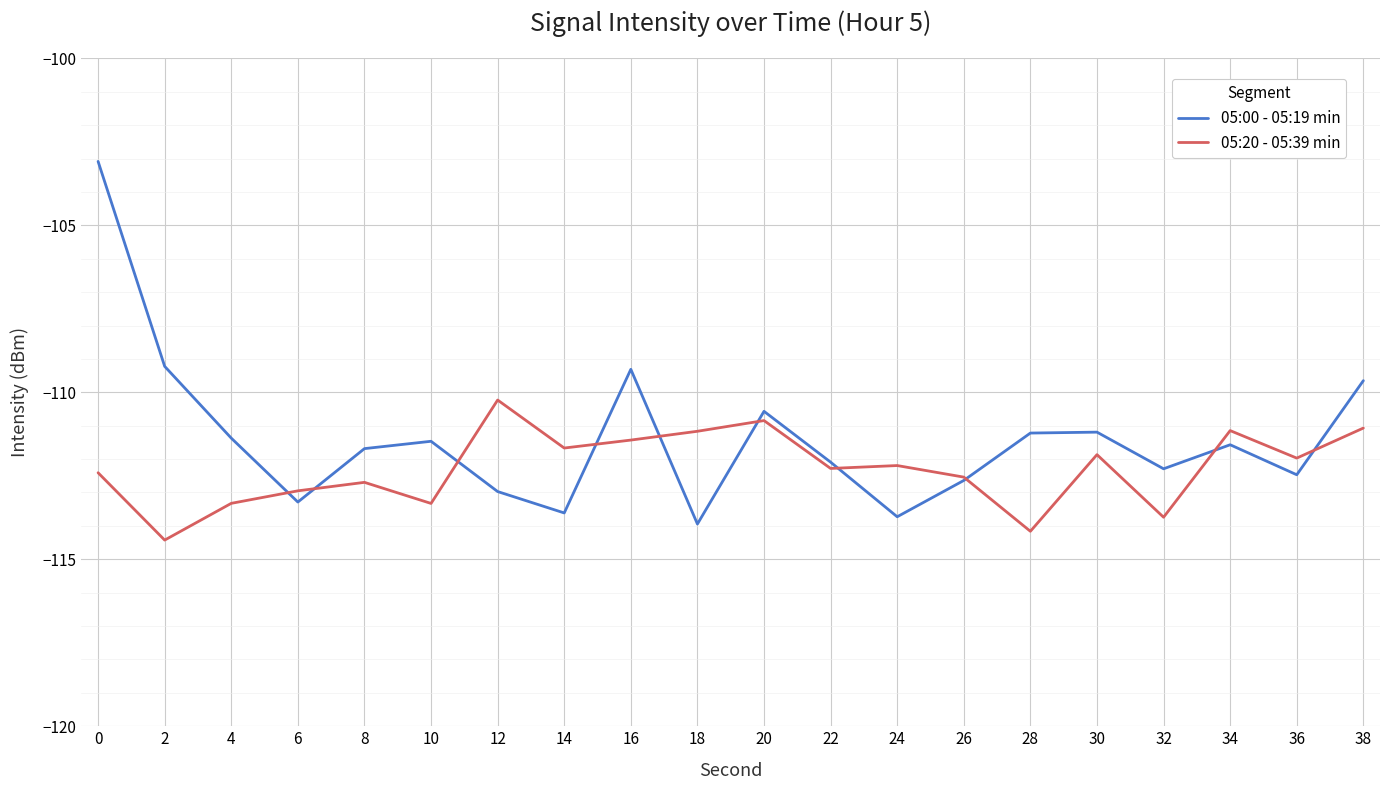

The value of 05:00 - 05:19 min at 8 is -177.5. True or false?

False